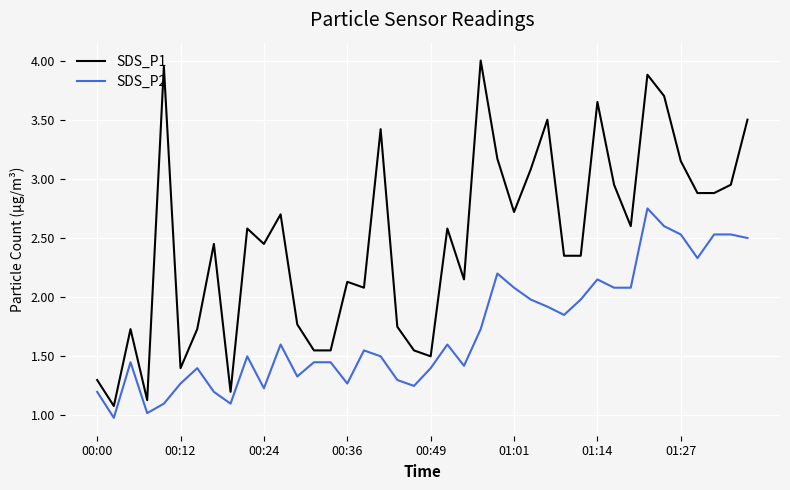

Which series has the largest total across all categories?

SDS_P1